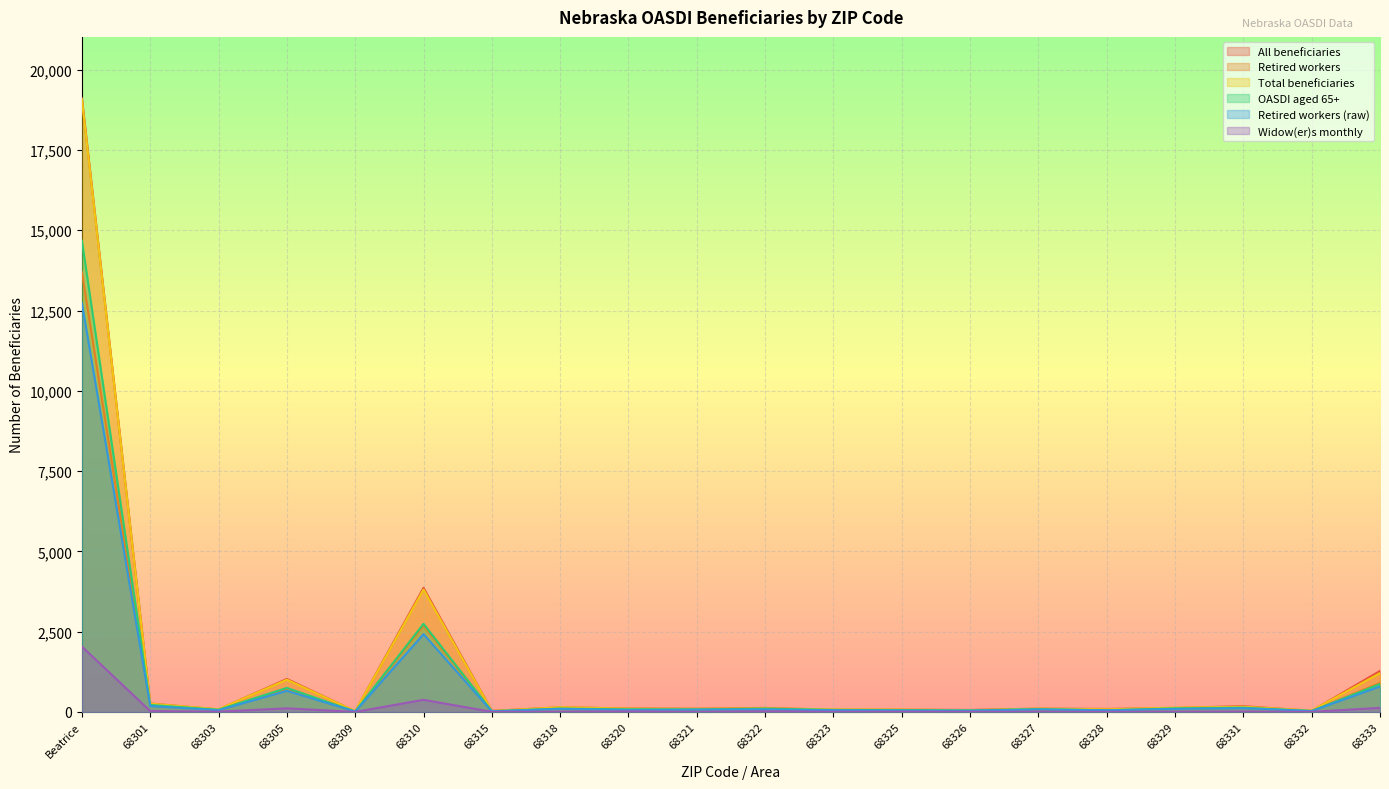

Where is OASDI aged 65+ nearest to the value 7345?

68310